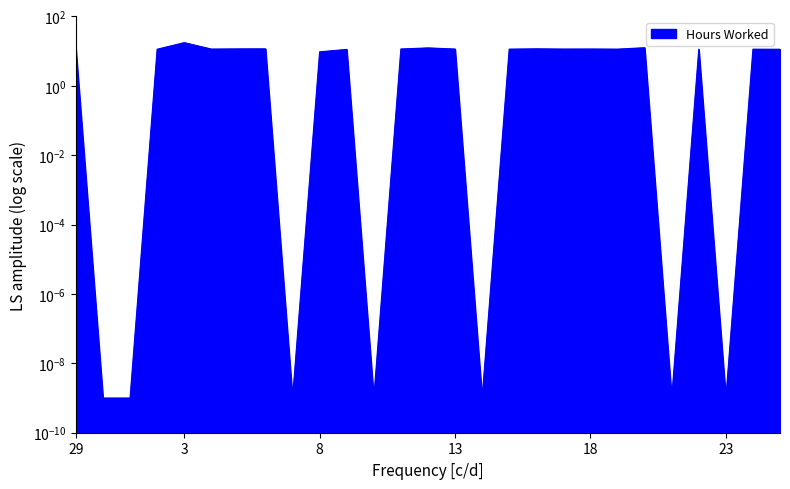

What is the ratio of the value at 11 to the value at 16?

1.0